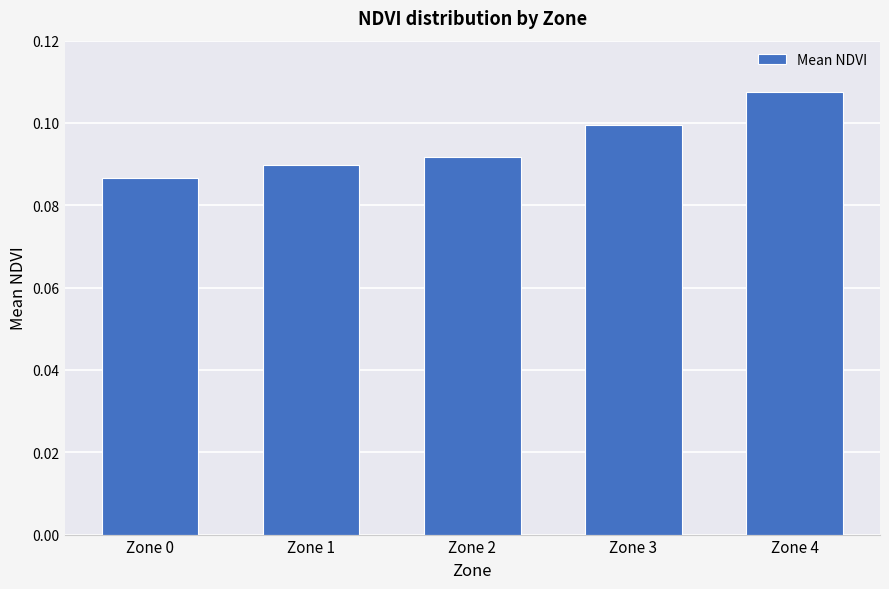

How many series are shown in this chart?

1